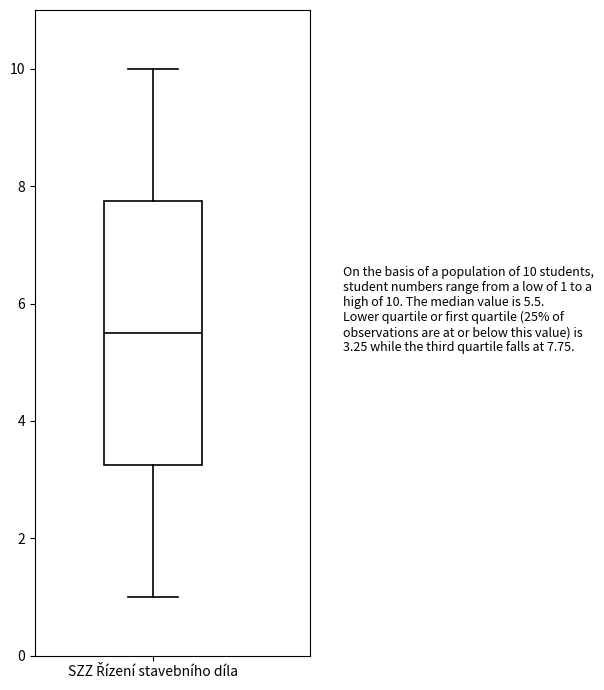

Read this box plot against the y-axis: the position of the median line, the range covered by the box, and the ends of both whiskers. The values are not printed on the chart, so give them approximately, as read against the axis.

median 5.6, box 3.2 to 7.8, whiskers 1.0 to 10.0